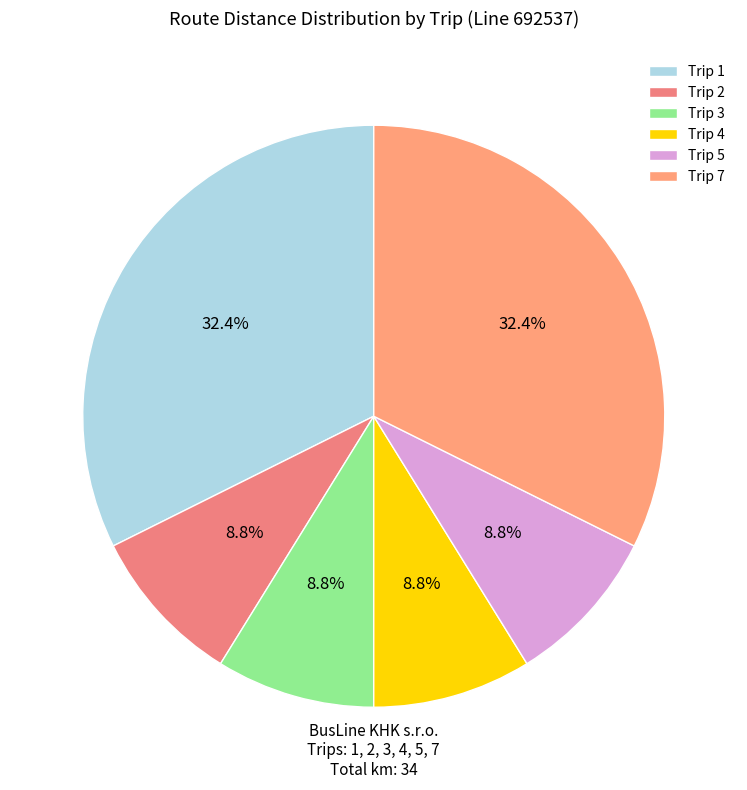

How many slices are in this pie chart?

6